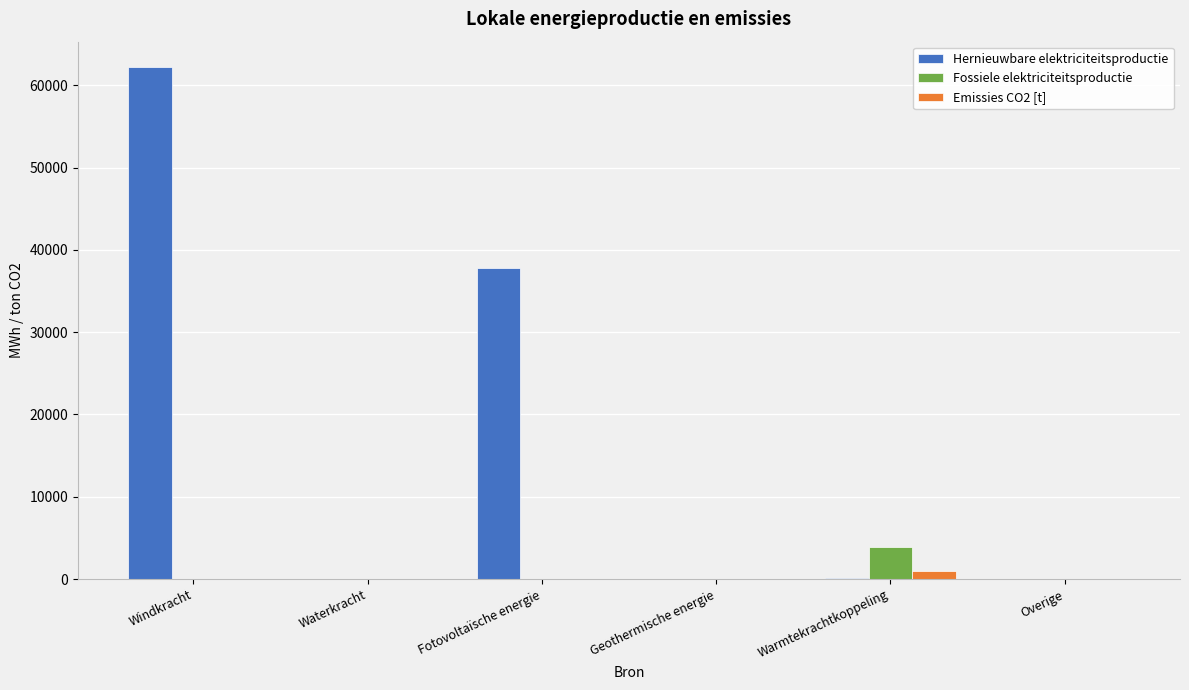

What is the average value of the Emissies CO2 [t] series?

161.2